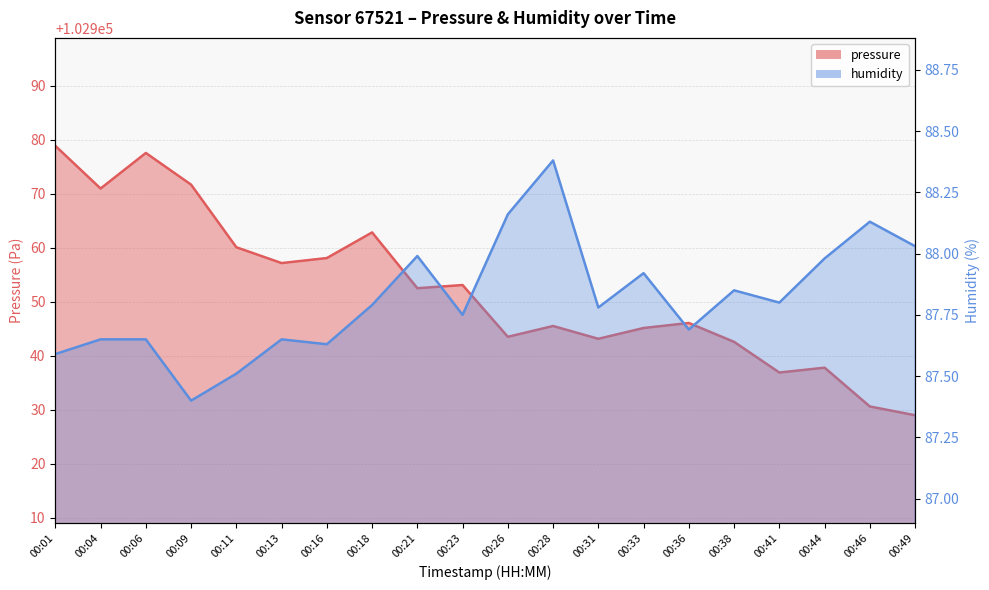

What is the greatest value displayed?

102978.9